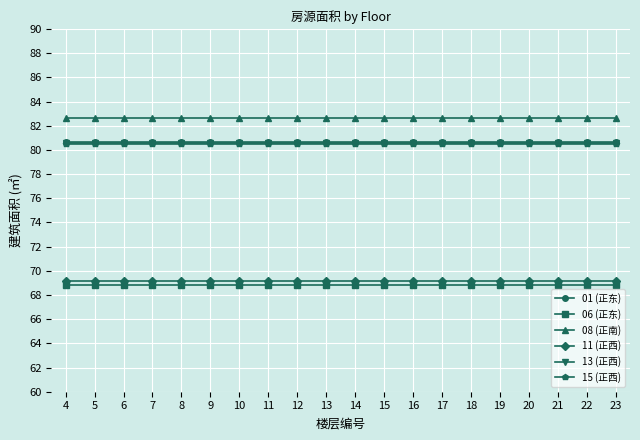

What is the spread (max minus min) of values at 6?

13.8